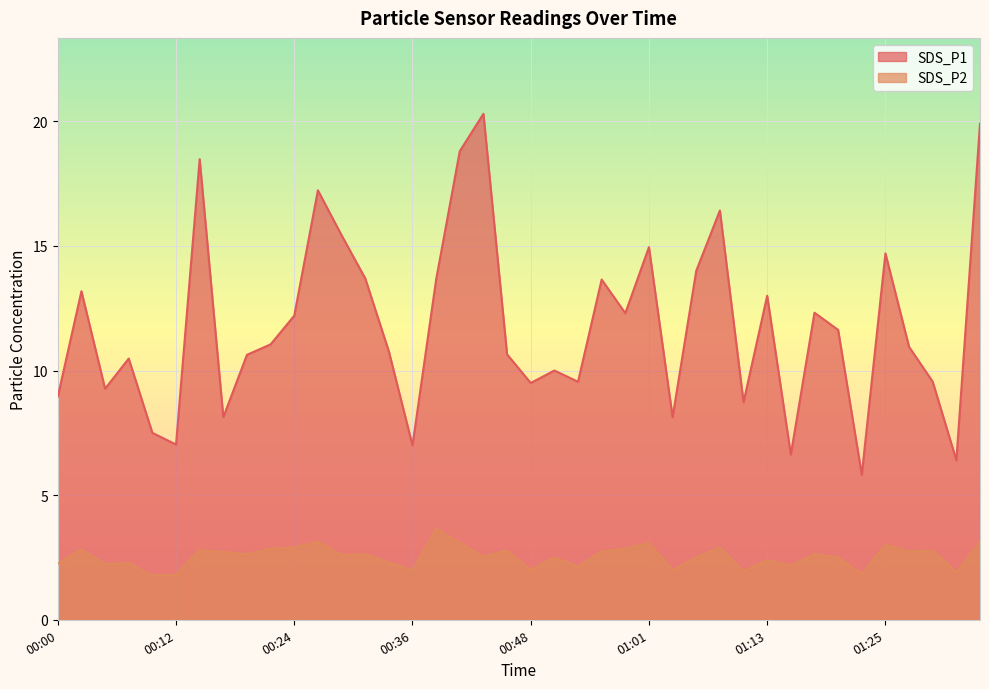

How many categories are shown in the chart?

40